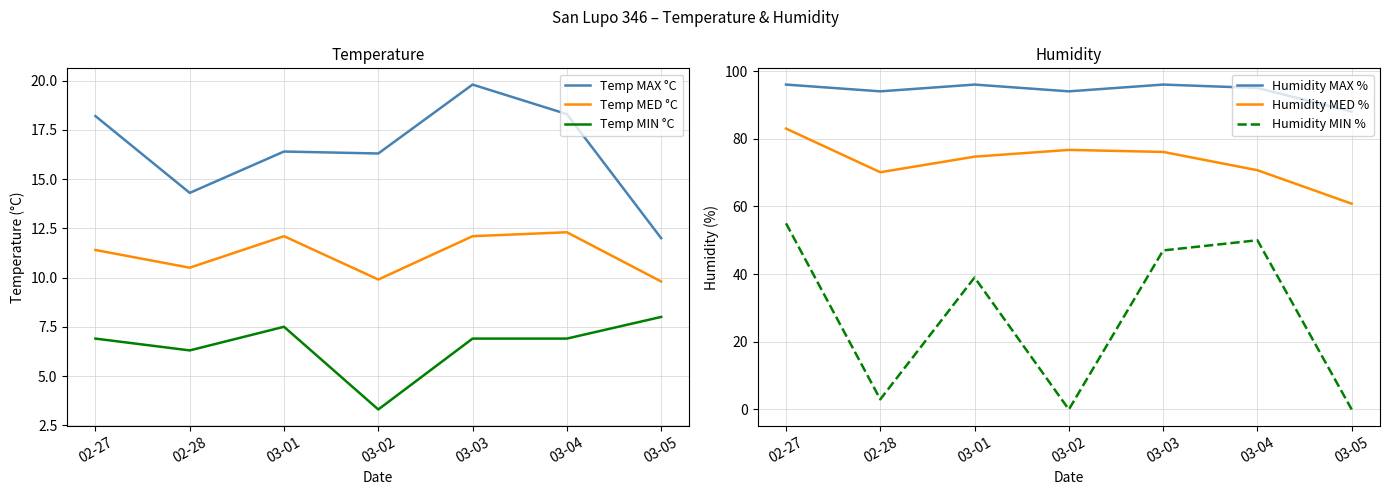

At how many categories does at least one series exceed 39?

7